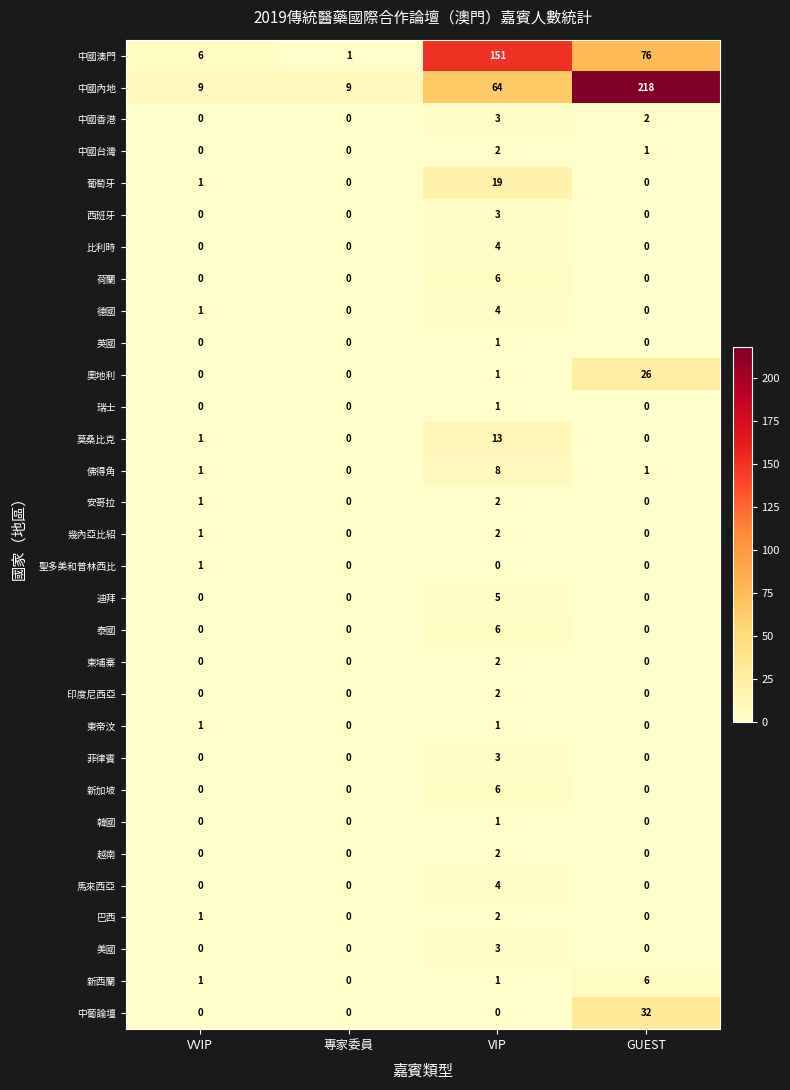

What is the total value across all series at VIP?

322